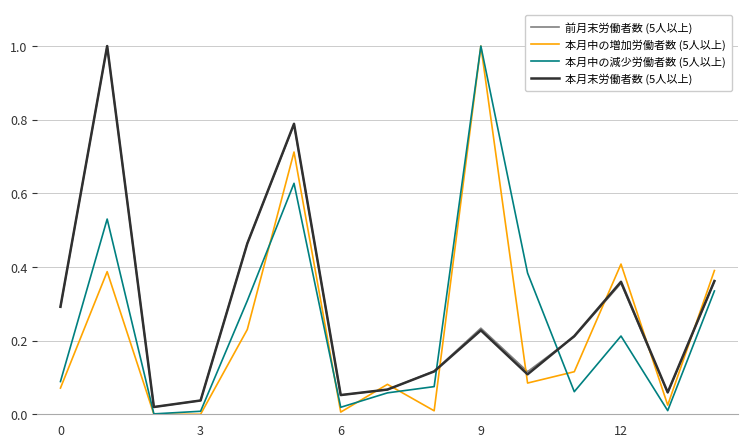

What is the greatest value displayed?

1.0